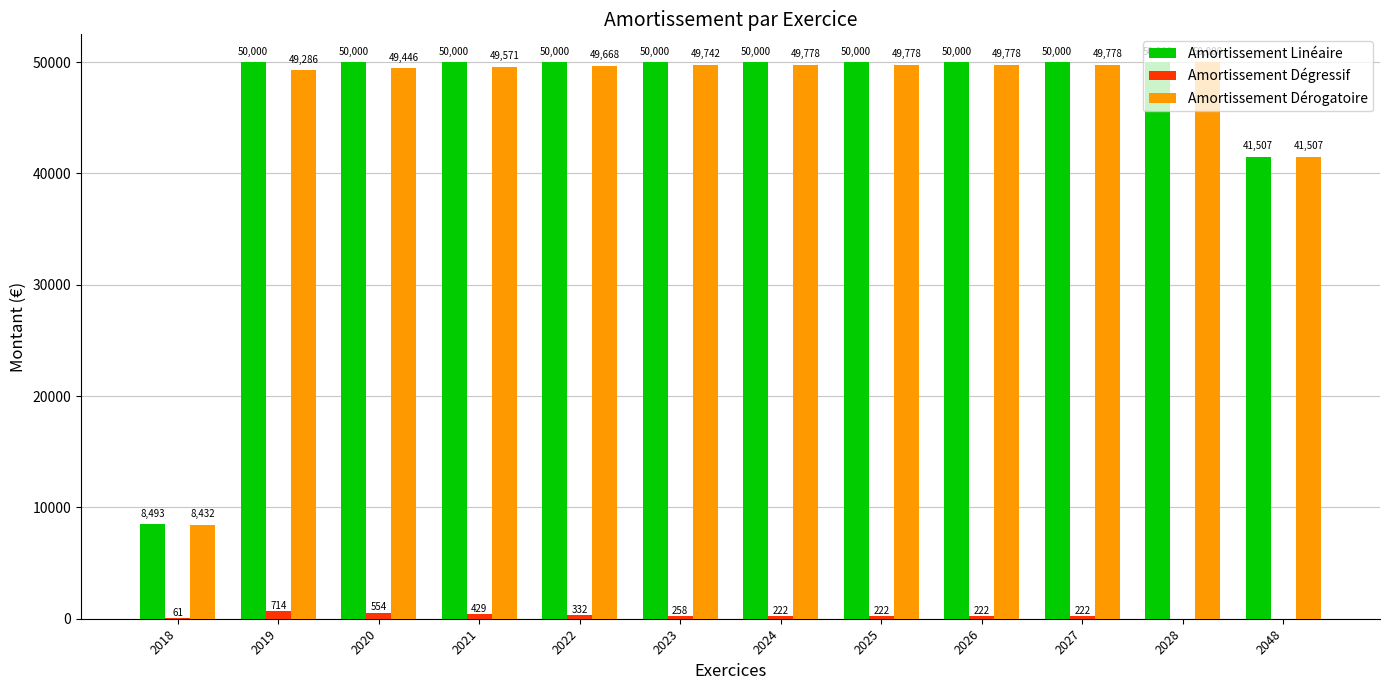

Which series changed the most between 2018 and 2022?

Amortissement Linéaire